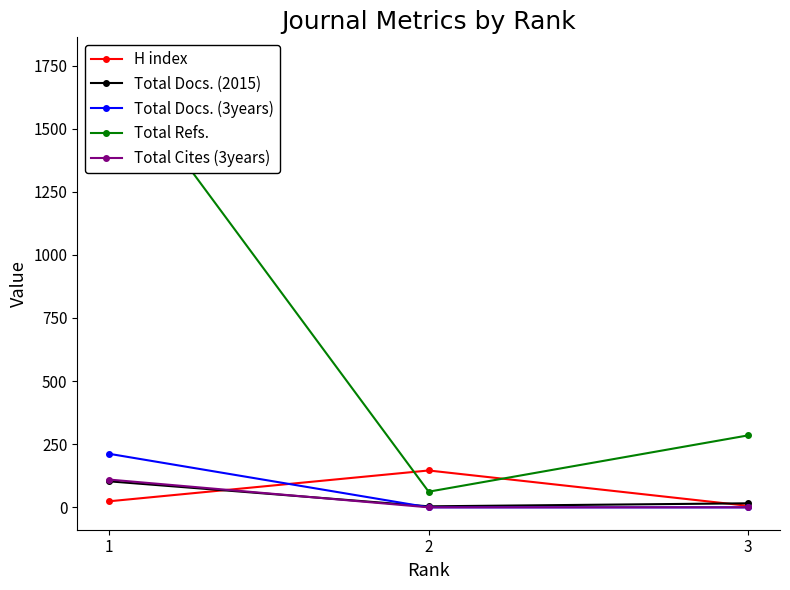

At how many categories does at least one series exceed 1703?

1